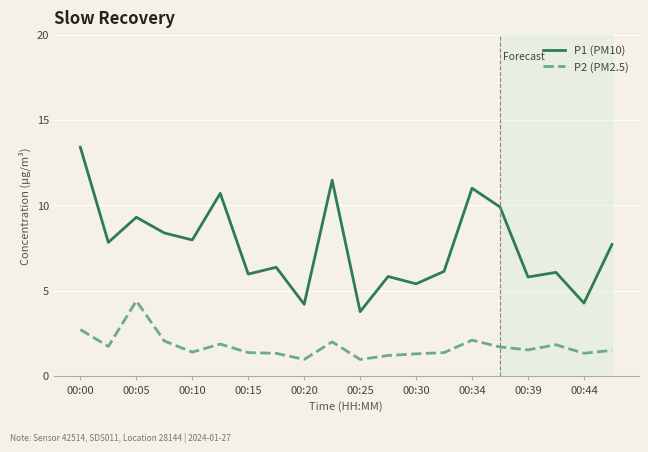

What is the maximum value for P2 (PM2.5)?

4.4